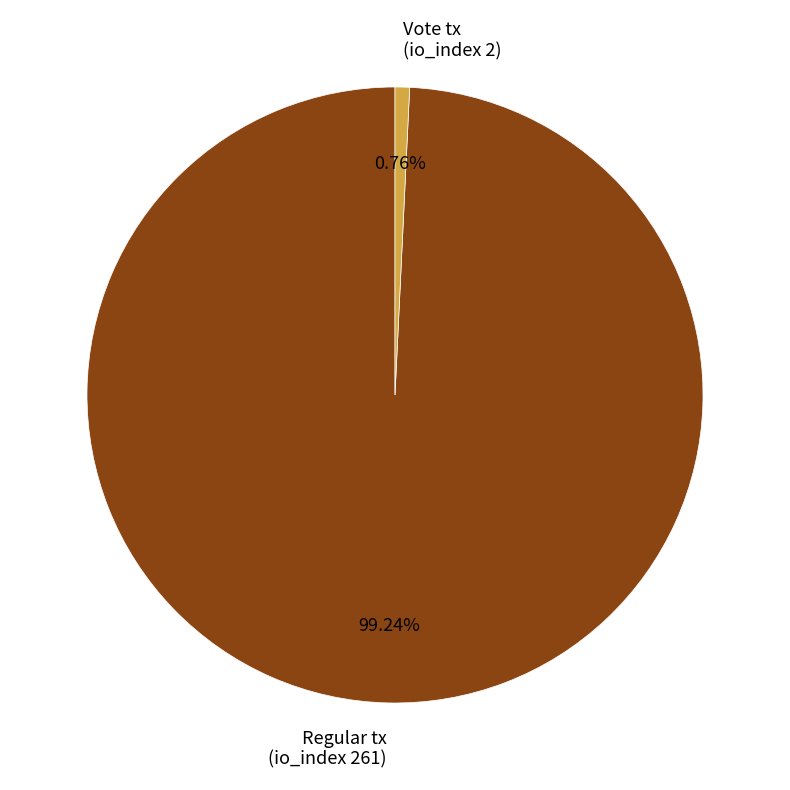

Which slice is the largest?

Regular tx (io_index 261)